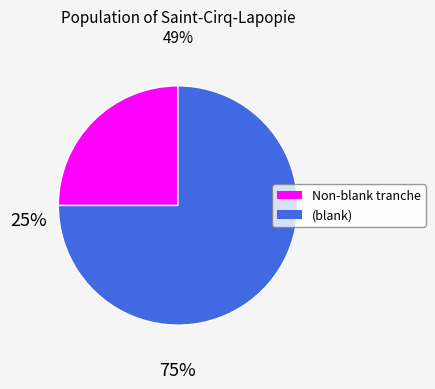

How many segments does this pie chart have?

2